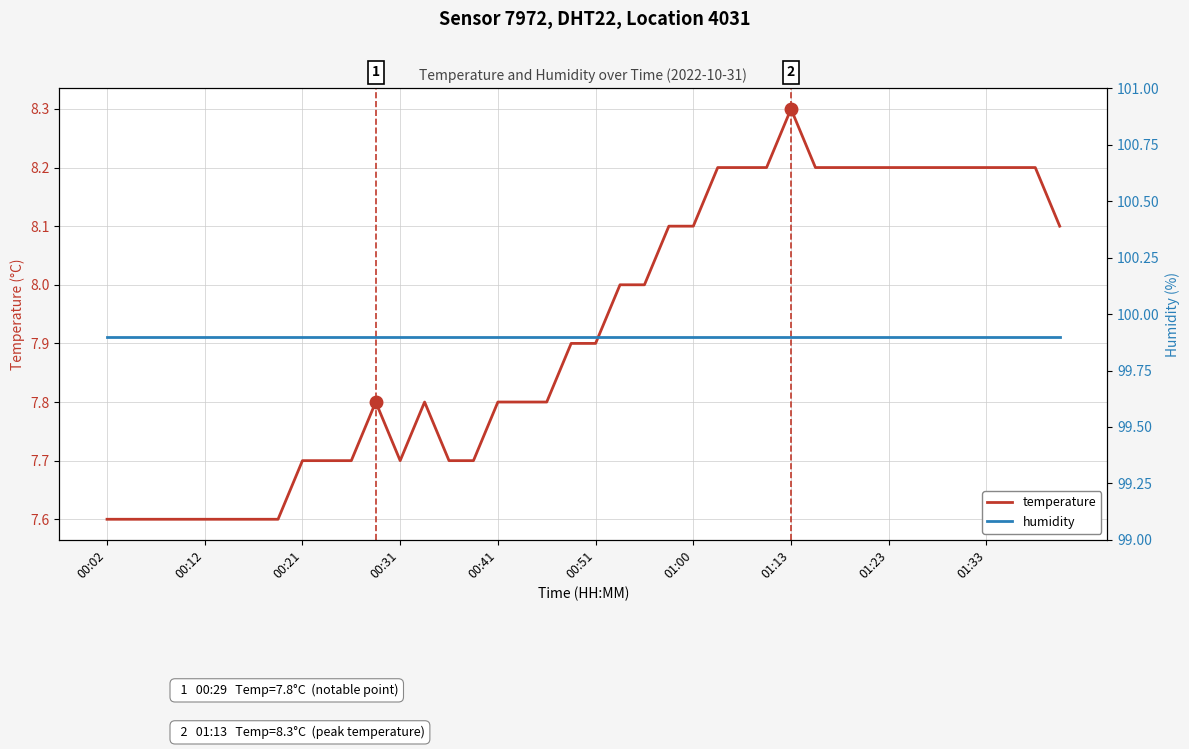

Is the value of temperature at 18 greater than the value of humidity at 13?

No